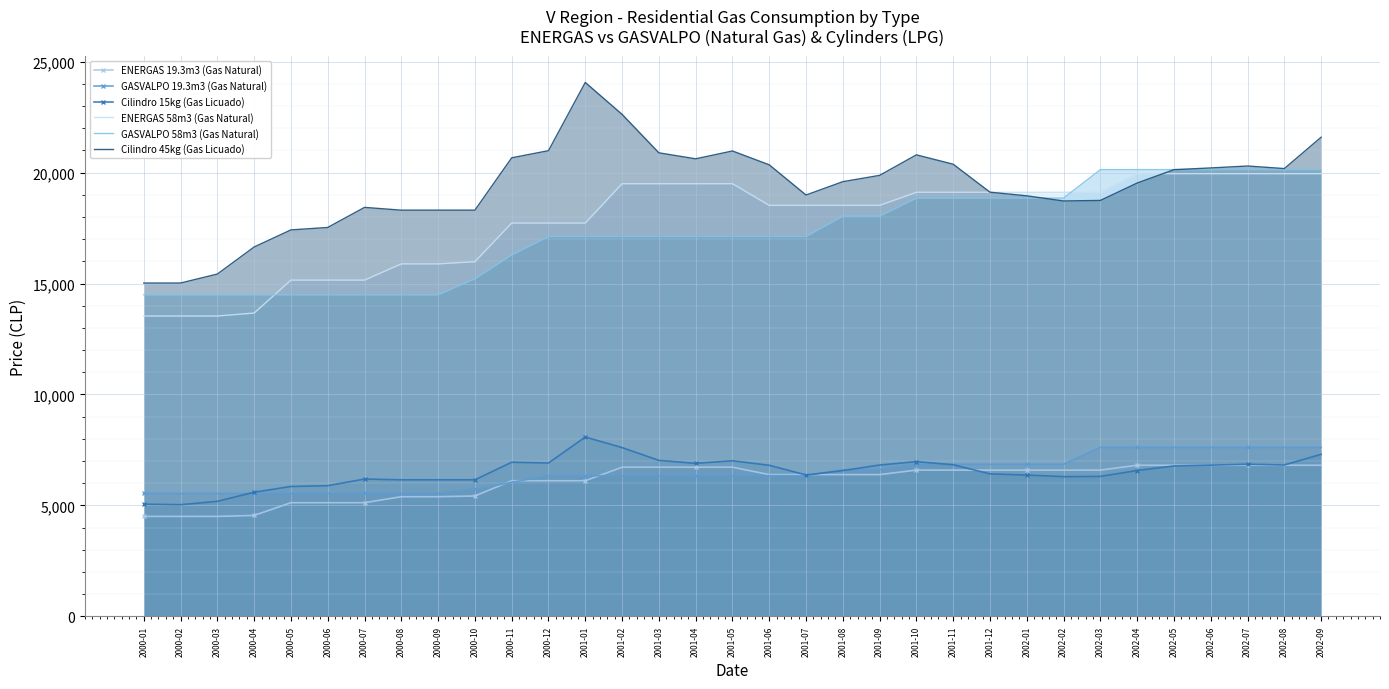

What value does the ENERGAS 58m3 (Gas Natural) series have at 2000-07?

15157.4